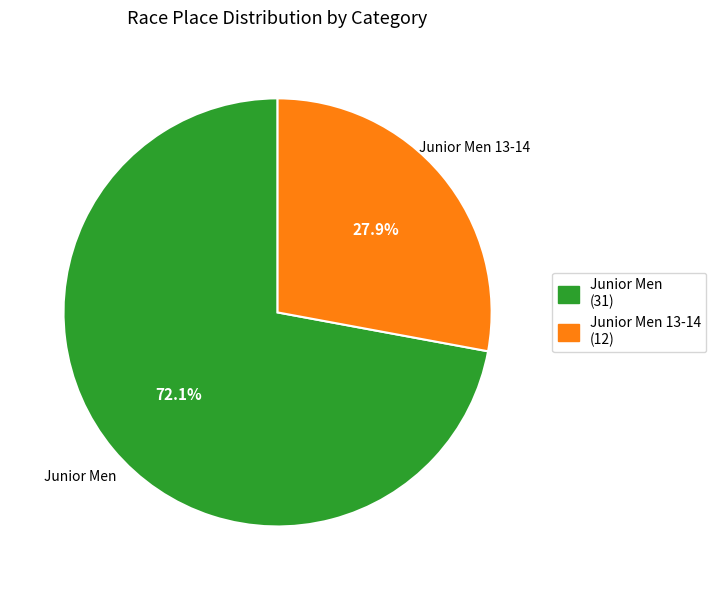

Is there any slice that represents more than half of the pie?

Yes